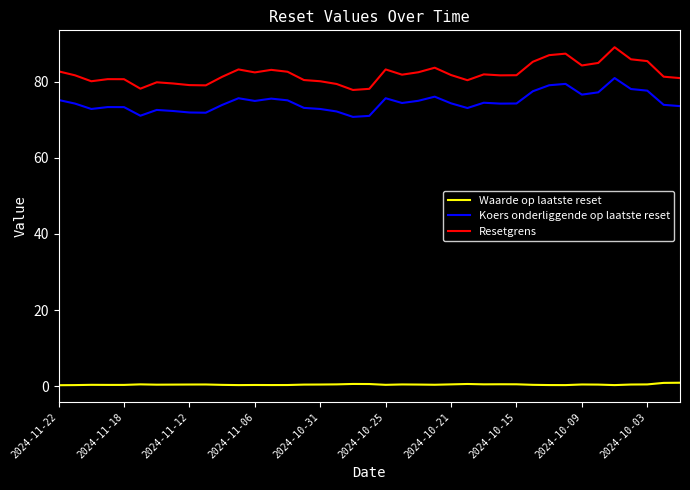

What is the difference between the maximum and second lowest values in the Koers onderliggende op laatste reset series?

9.9